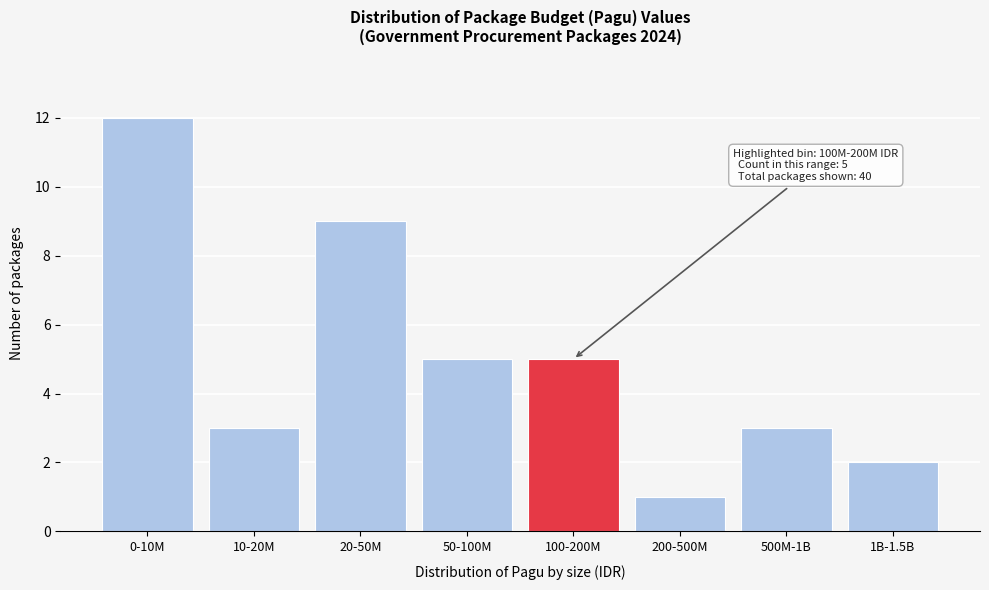

Reading left to right, extract all data points from this chart.

12	3	9	5	5	1	3	2